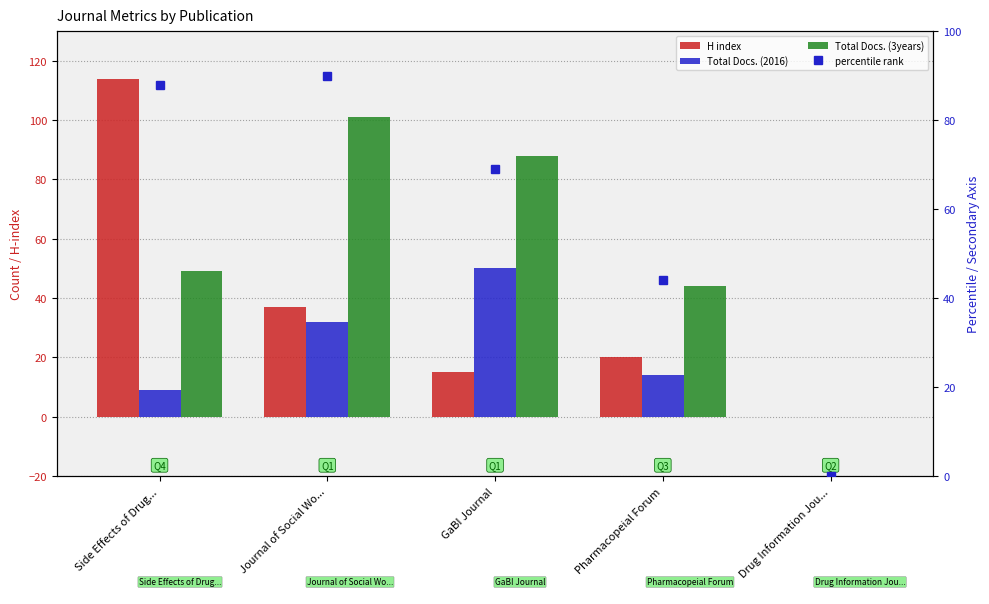

What is the average value of the Total Docs. (3years) series?

56